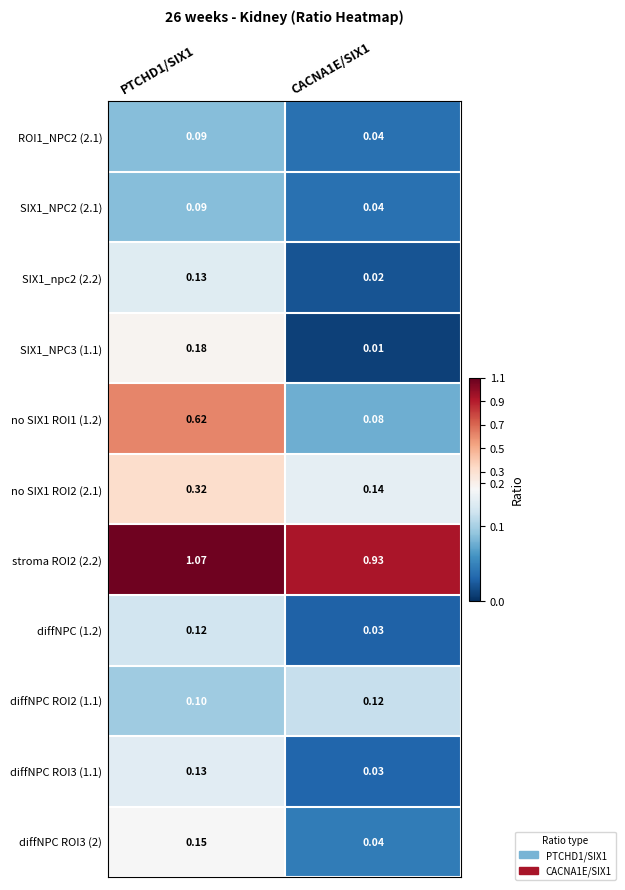

Count the number of data series in this chart.

11